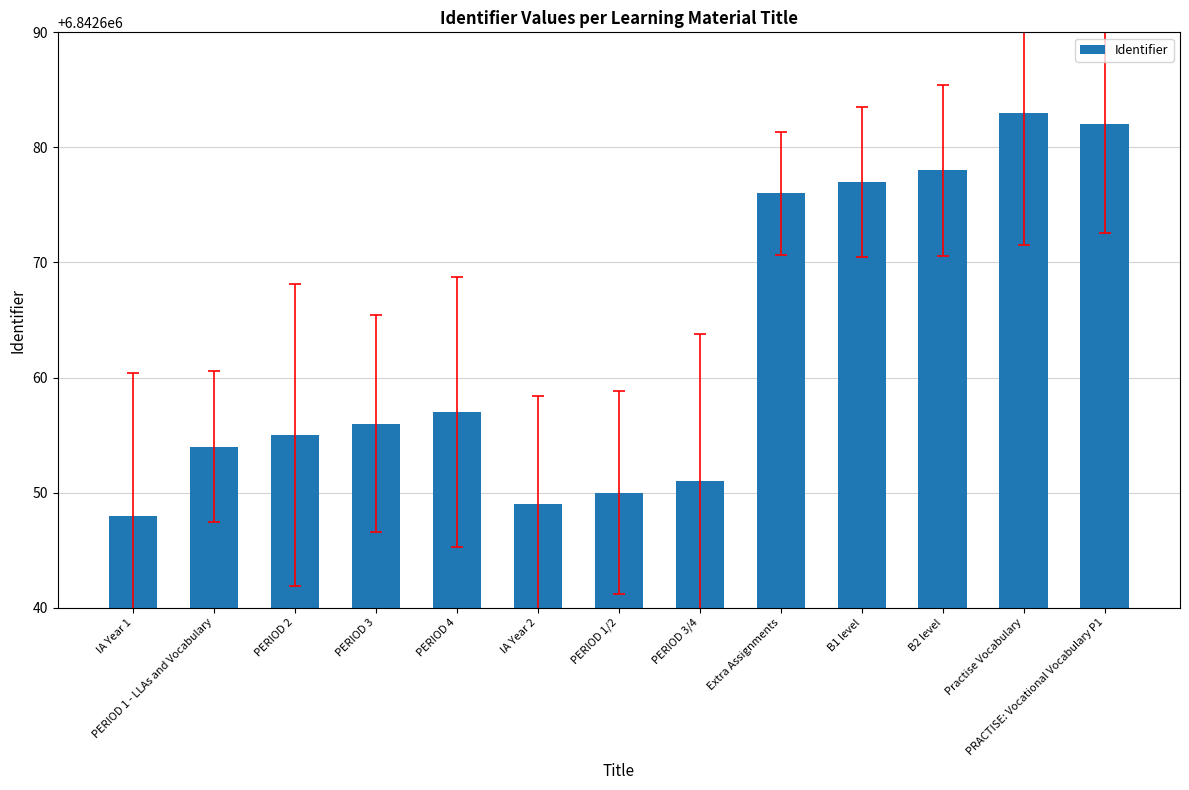

Where does the data first go above 6842656?

PERIOD 4